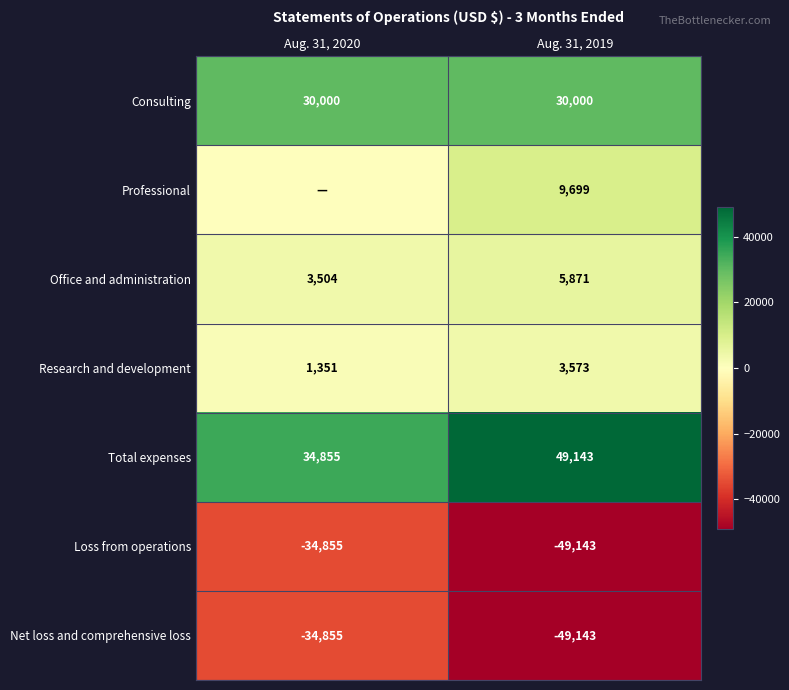

At which category is the sum across all series the highest?

Aug. 31, 2020